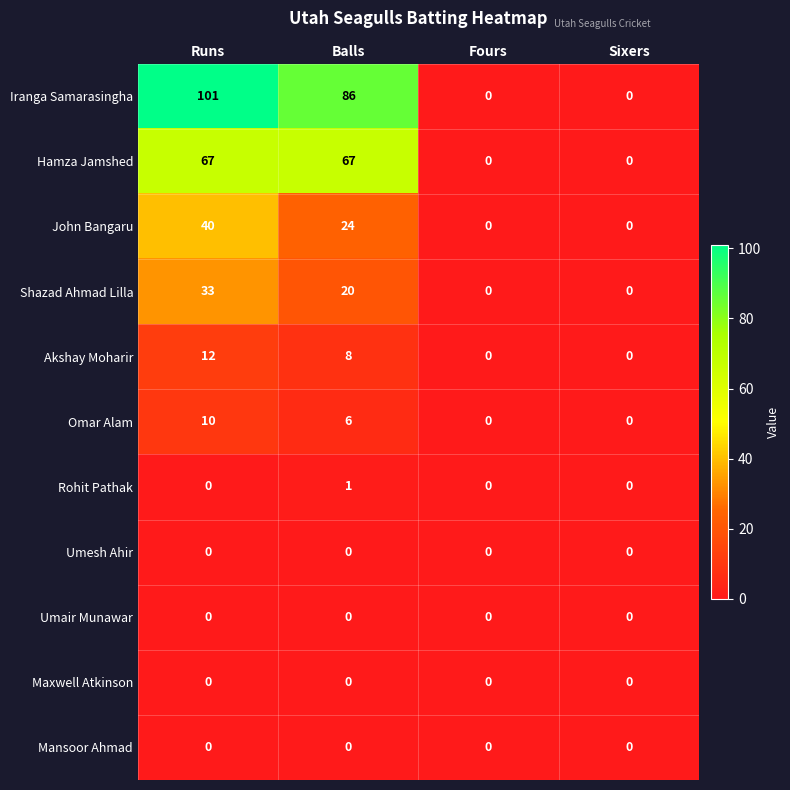

What is the greatest value displayed?

101